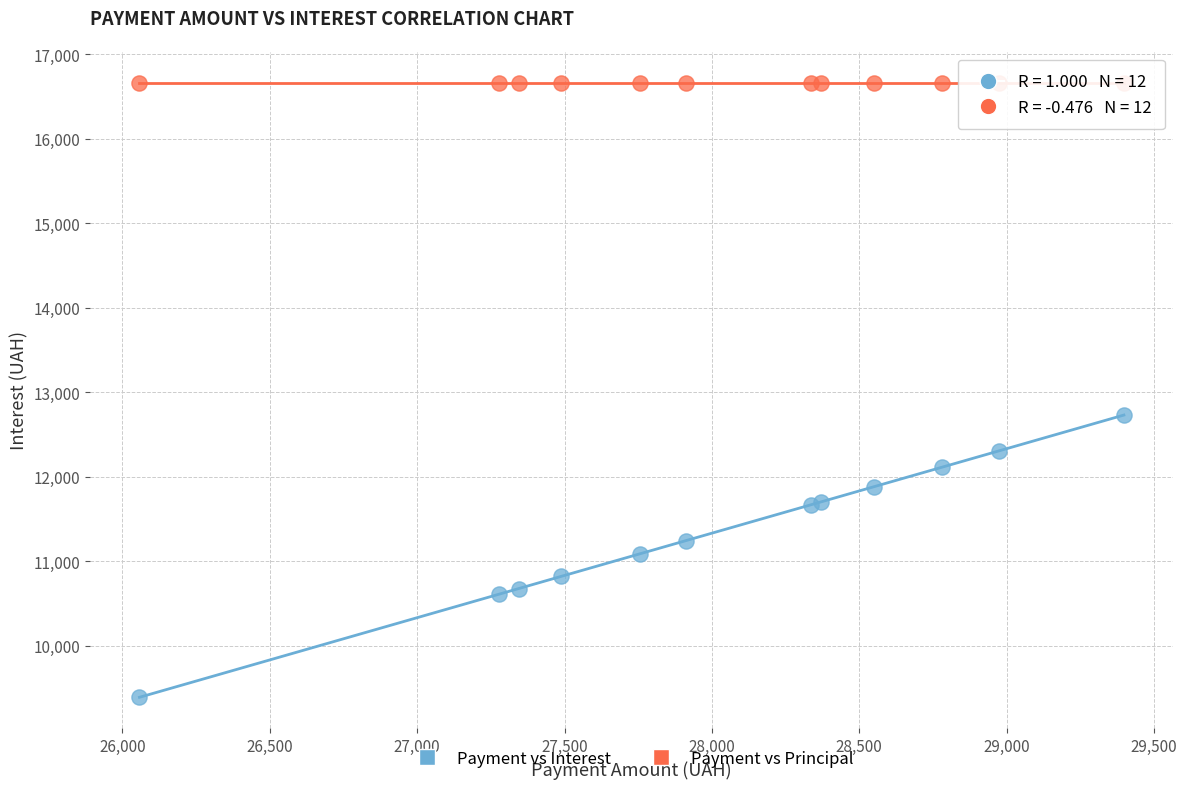

Which series contains the lowest Y value?

Payment vs Interest